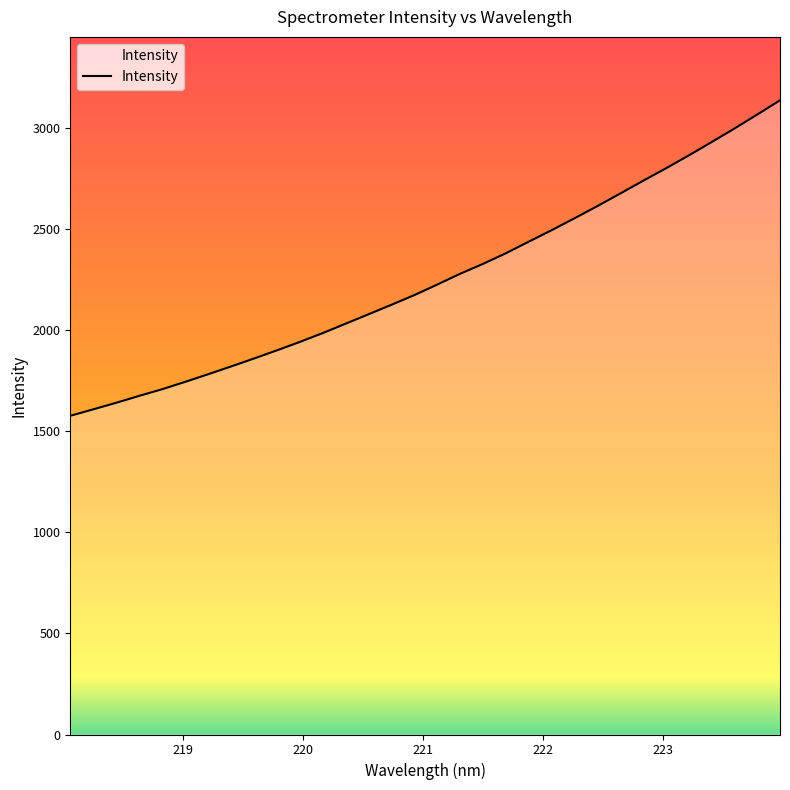

What is the minimum value shown in the chart?

1576.5